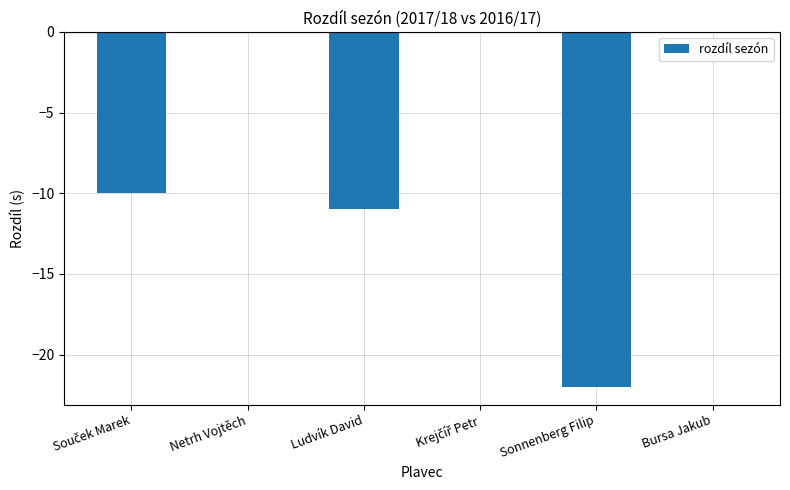

Are the bars horizontal?

No